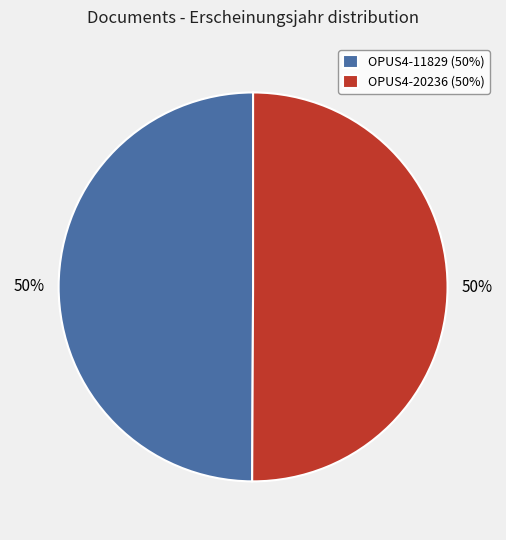

To the nearest percent, what is the combined percentage of OPUS4-20236 (50%) and OPUS4-11829 (50%)?

100%